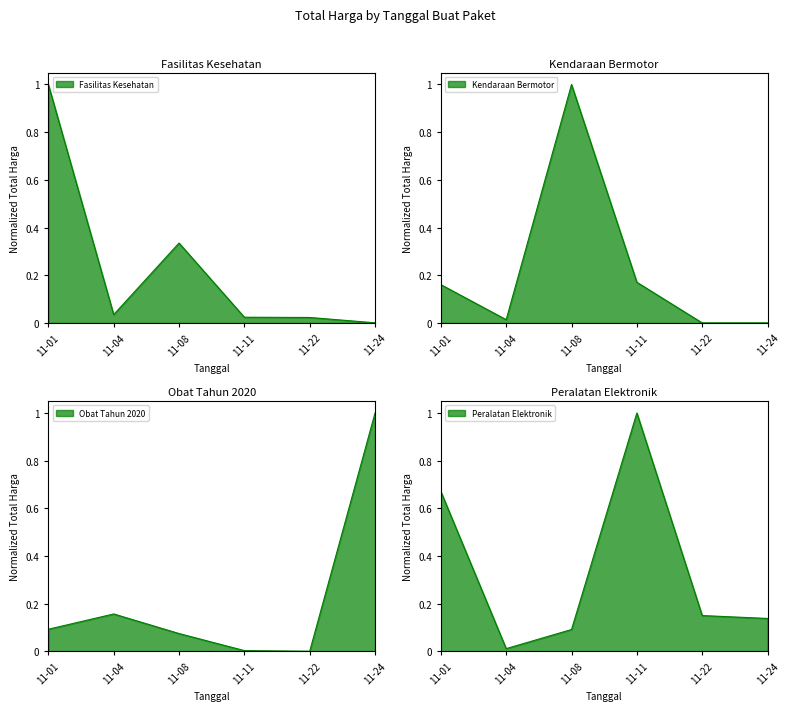

What is the sum of the Fasilitas Kesehatan values at 11-24 and 11-08?

0.3